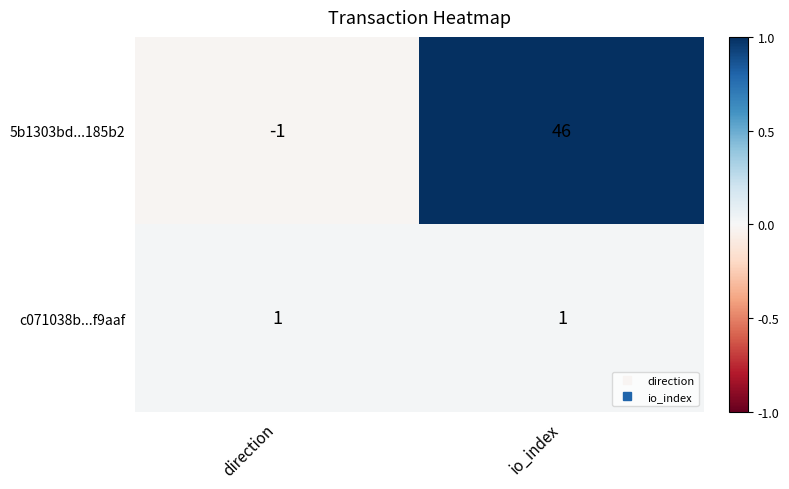

Reading left to right, extract all data points from this chart.

5b1303bd...185b2: -1	46
c071038b...f9aaf: 1	1